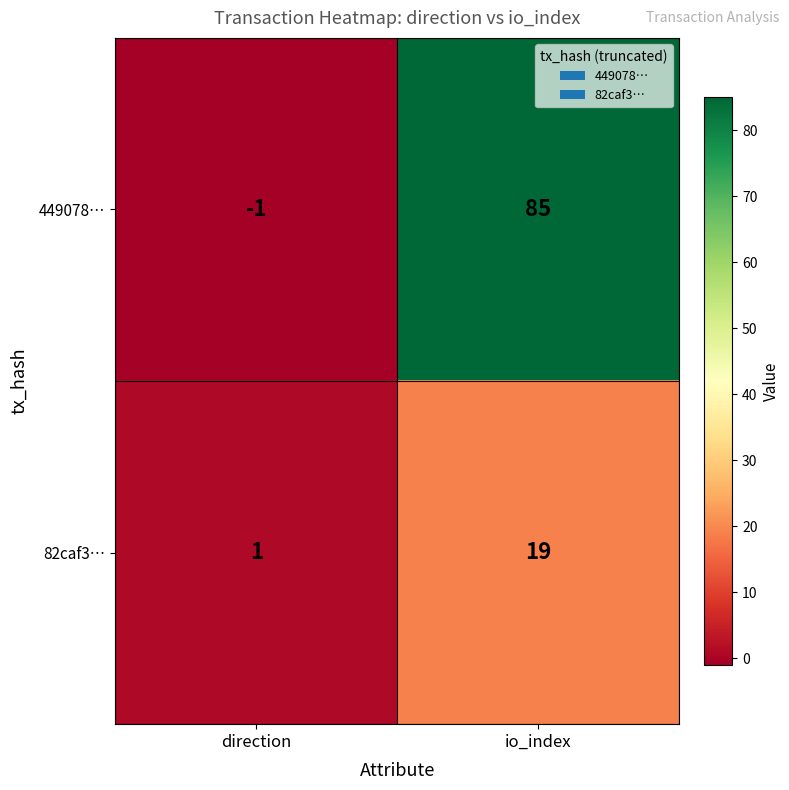

Reading left to right, transcribe all the data shown in this chart.

449078…: direction=-1	io_index=85
82caf3…: direction=1	io_index=19